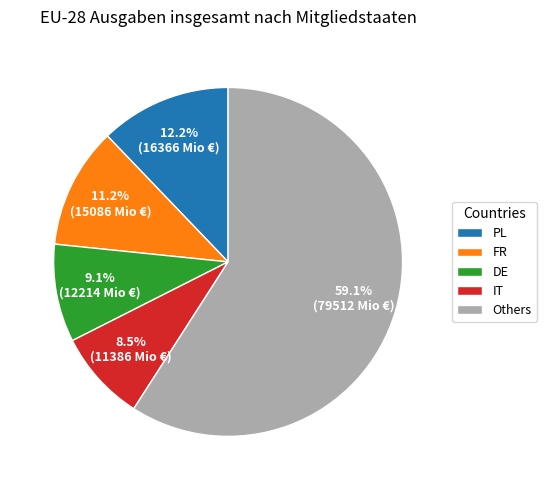

How much of the chart is everything except DE?

90.9%